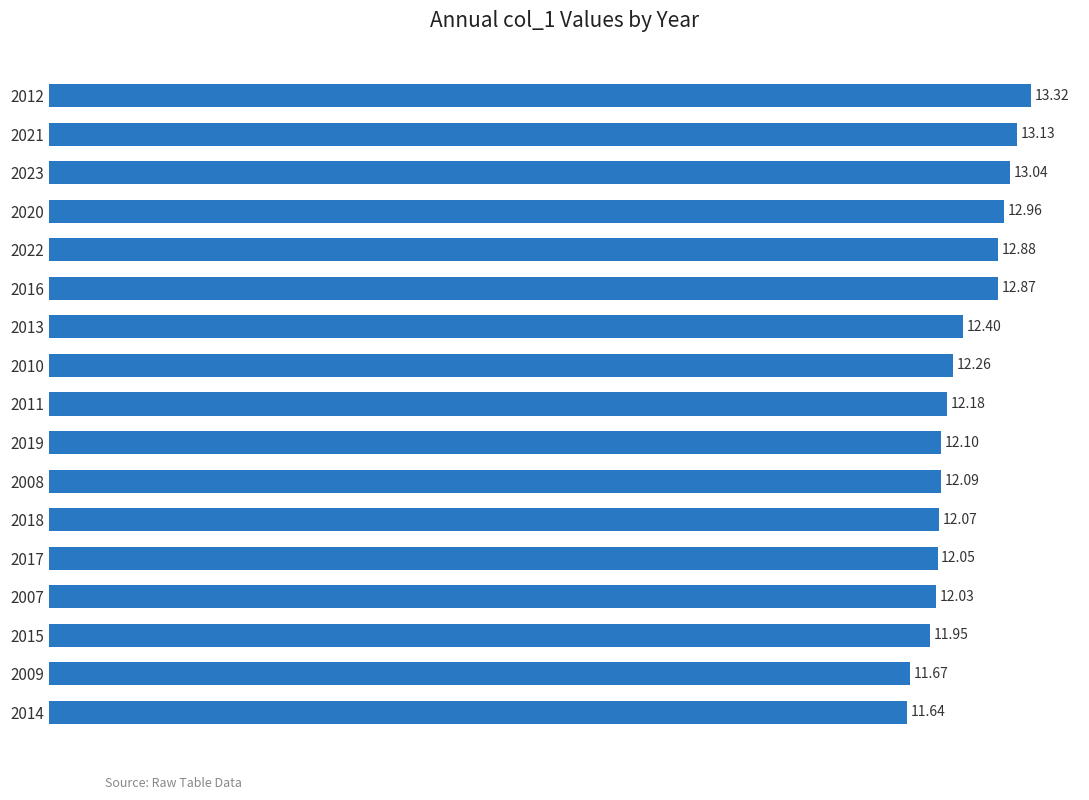

List the labels in order of value, largest first.

2012, 2021, 2023, 2020, 2022, 2016, 2013, 2010, 2011, 2019, 2008, 2018, 2017, 2007, 2015, 2009, 2014